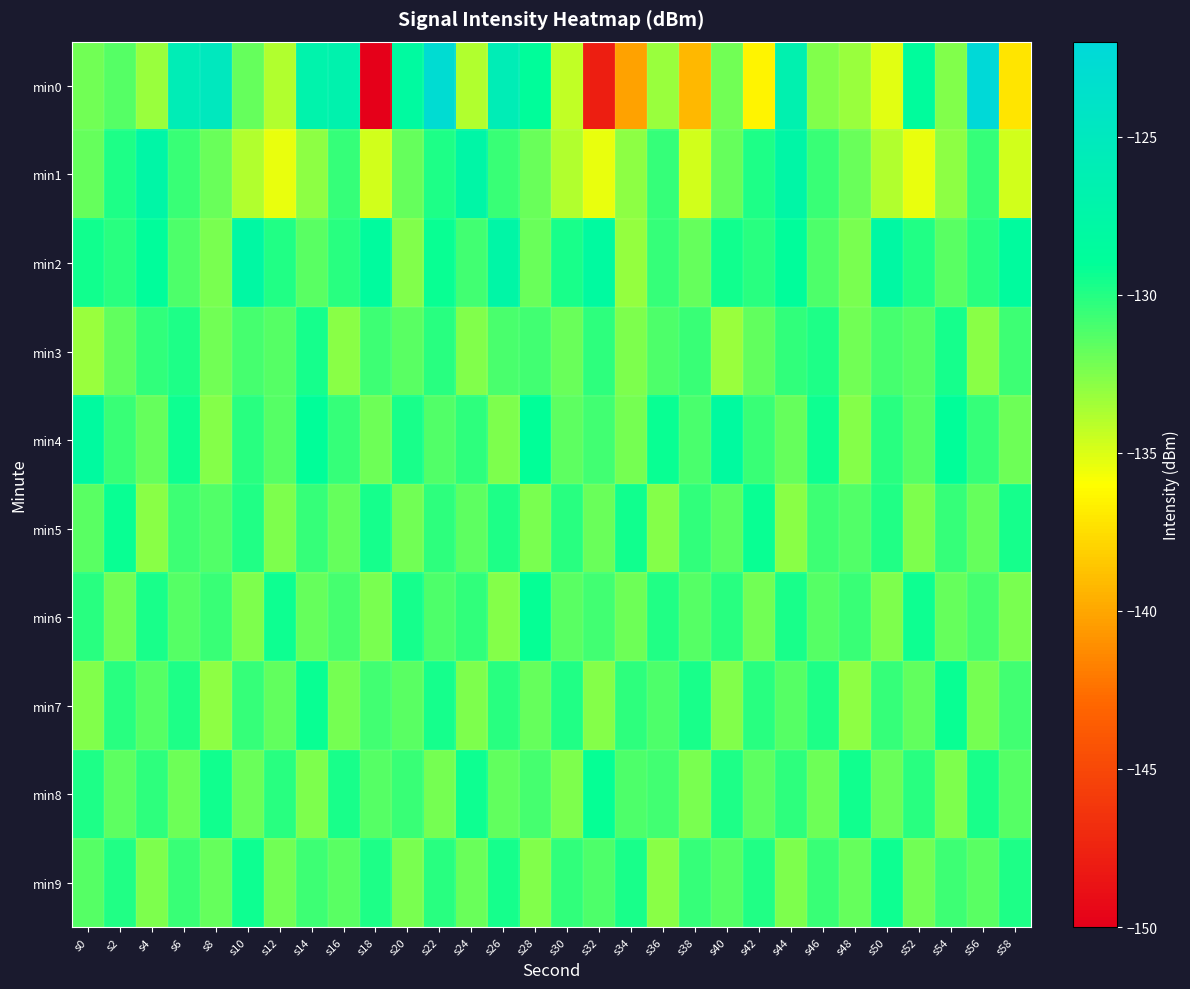

How many series are shown in this chart?

10